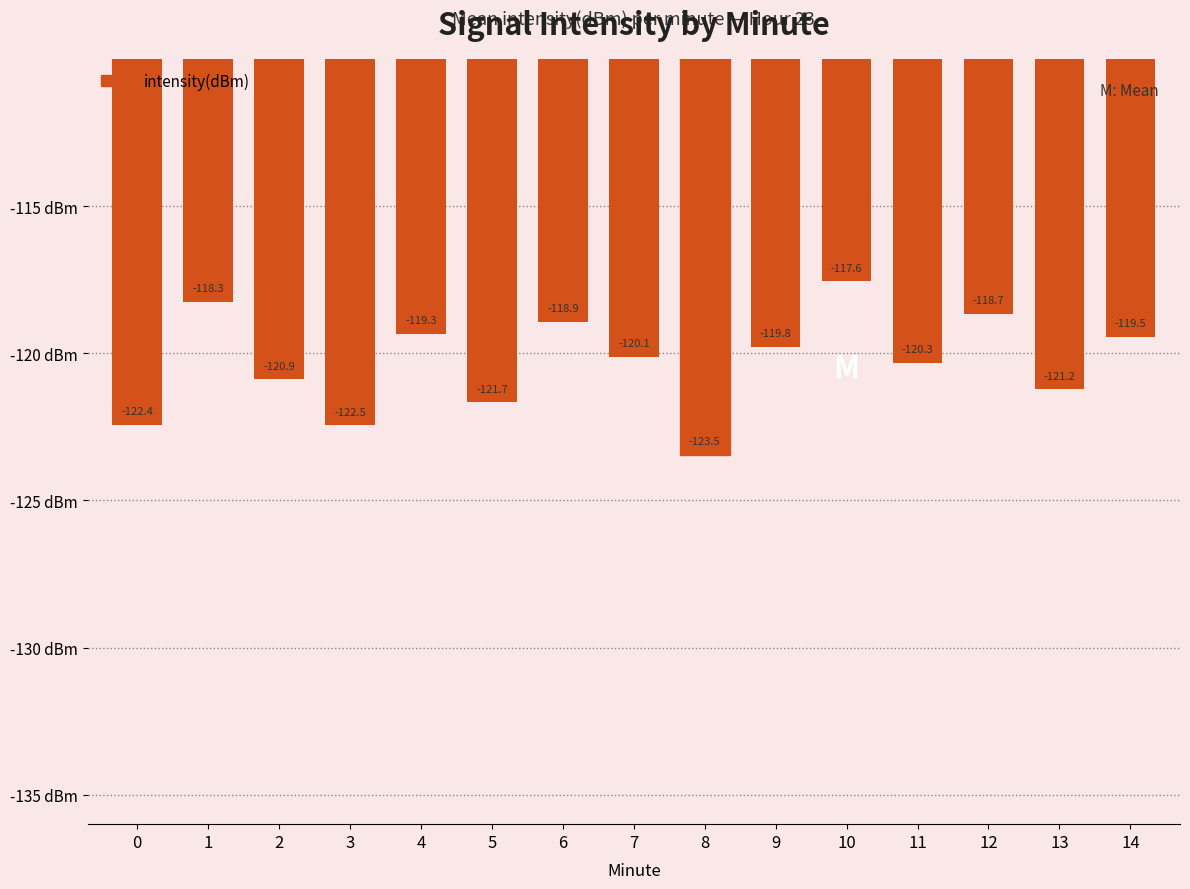

Read the value at 7.

-120.1